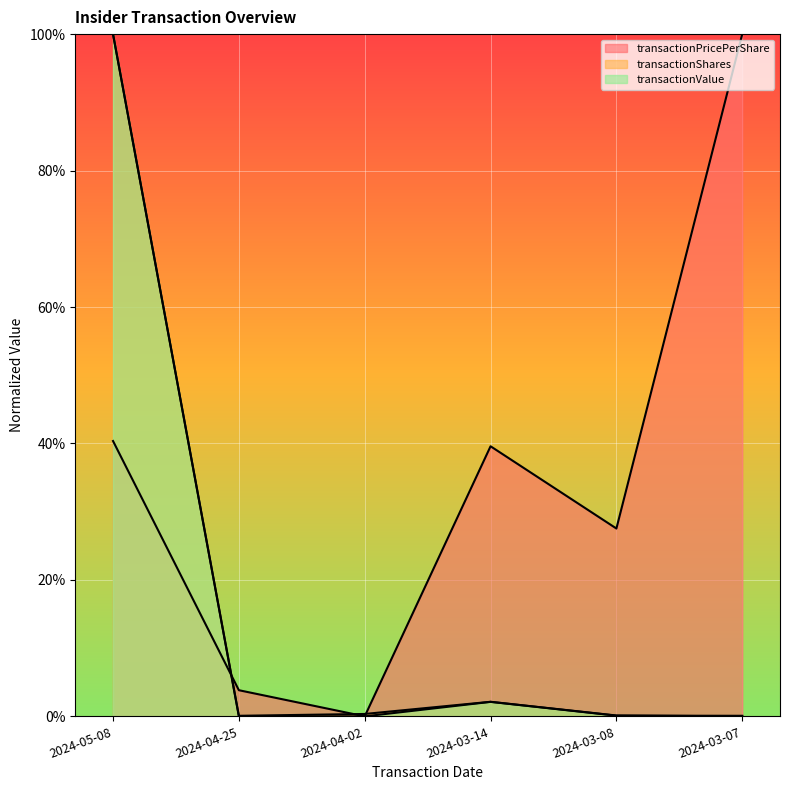

Rank the series by their maximum value, from lowest to highest.

transactionPricePerShare, transactionShares, transactionValue